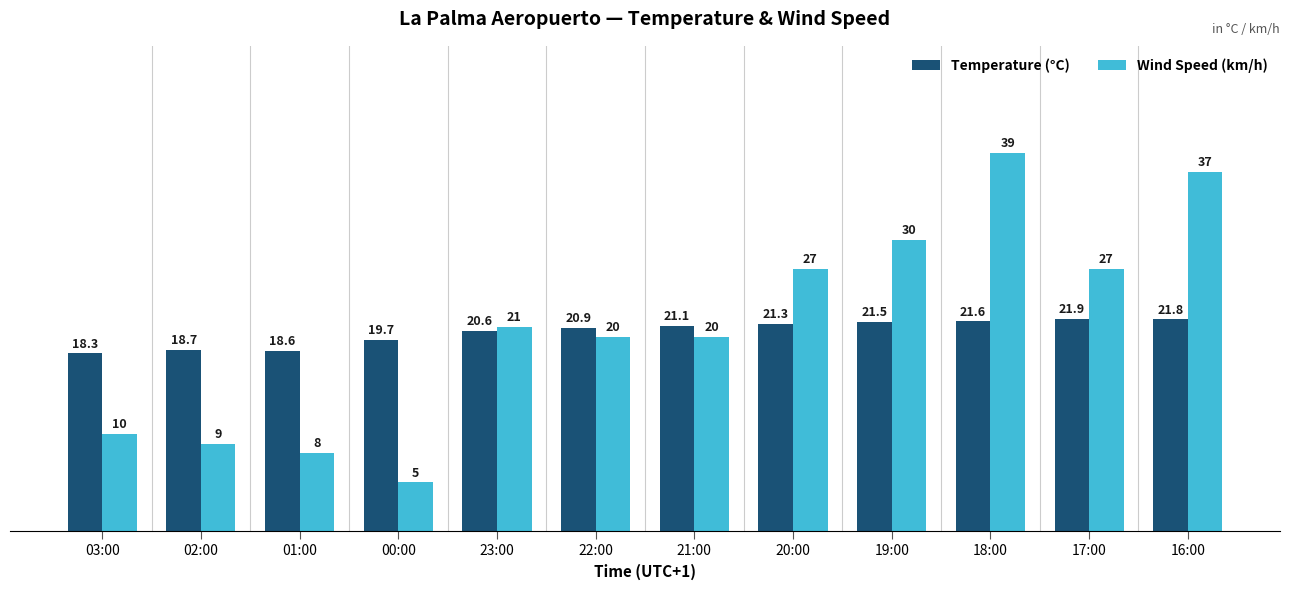

Reading left to right, list all the values displayed in this chart.

Temperature (°C): 18.3	18.7	18.6	19.7	20.6	20.9	21.1	21.3	21.5	21.6	21.9	21.8
Wind Speed (km/h): 10.0	9.0	8.0	5.0	21.0	20.0	20.0	27.0	30.0	39.0	27.0	37.0